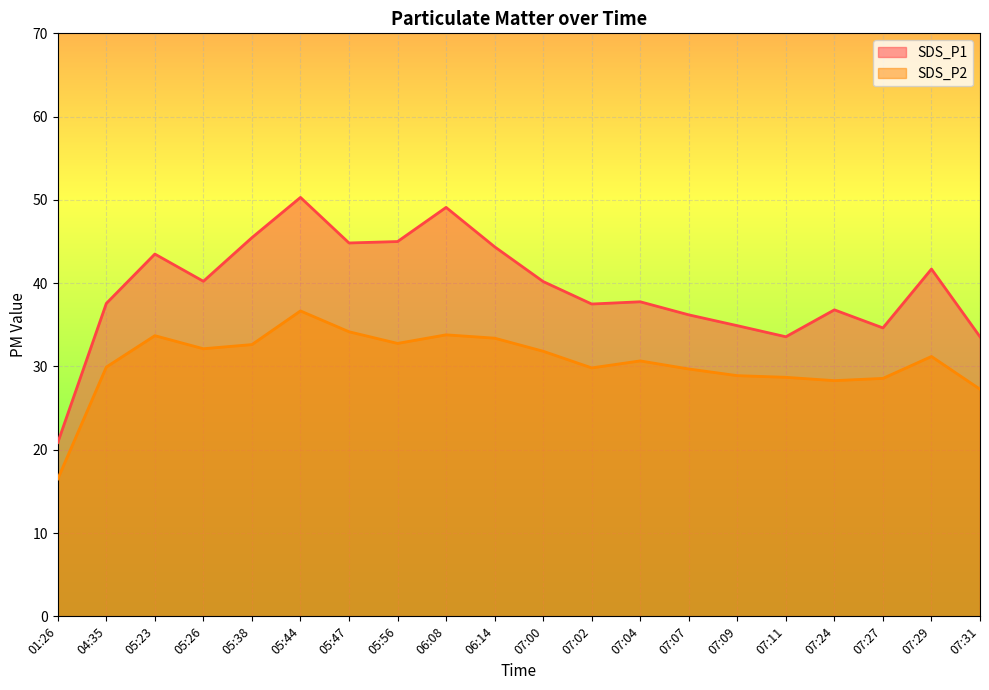

True or false: SDS_P1 and SDS_P2 intersect in this chart.

False